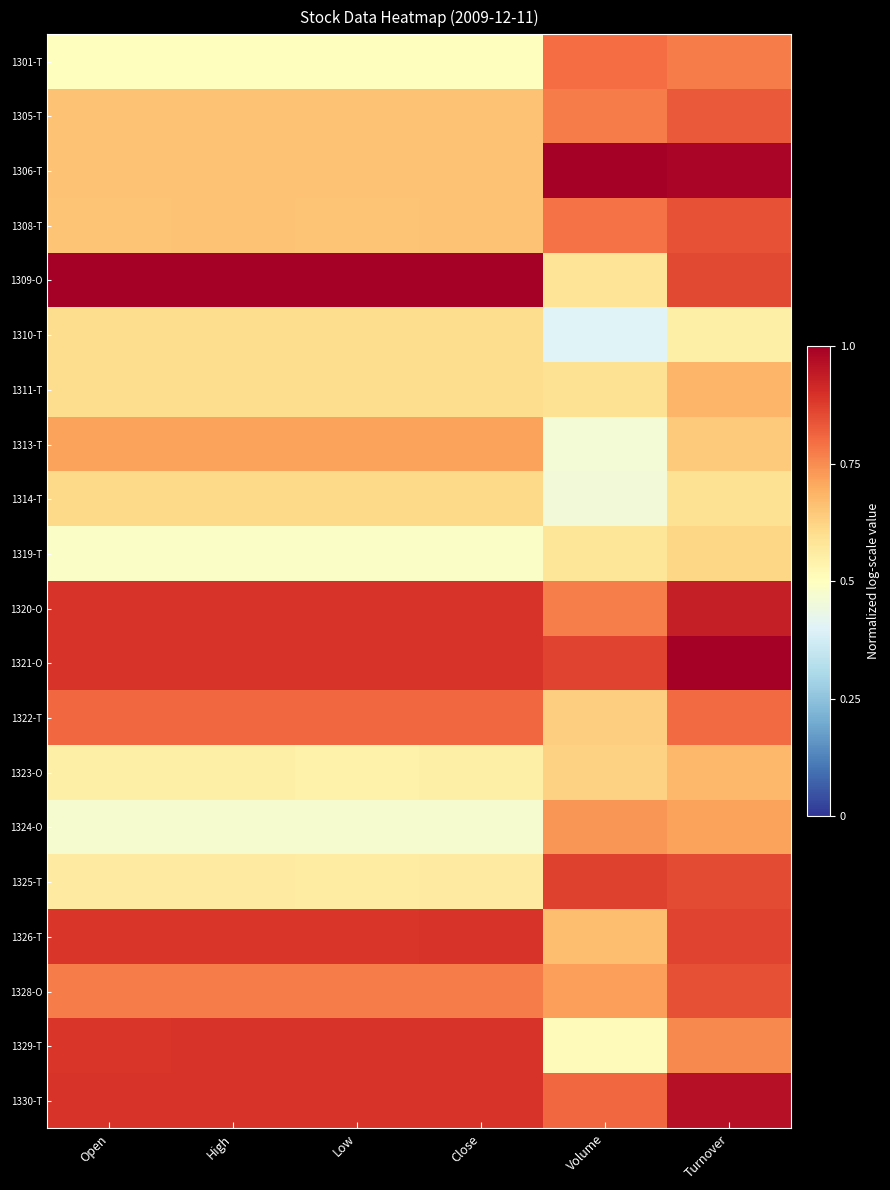

Which series has the widest spread of values?

1309-O